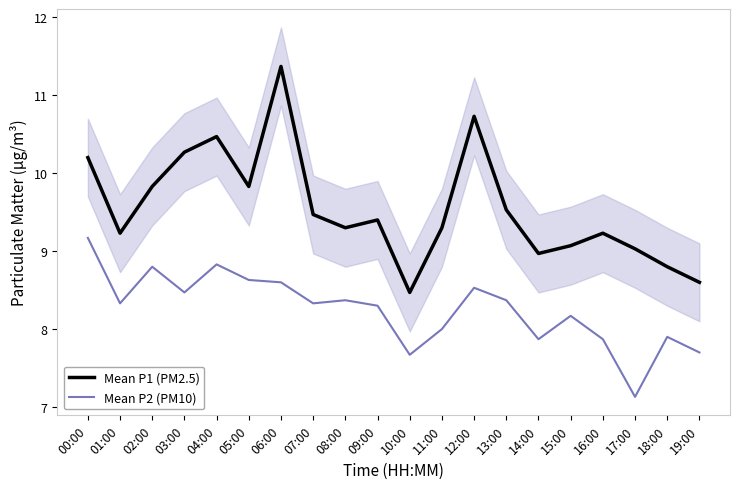

What are all the series names shown in the legend?

Mean P1 (PM2.5), Mean P2 (PM10)